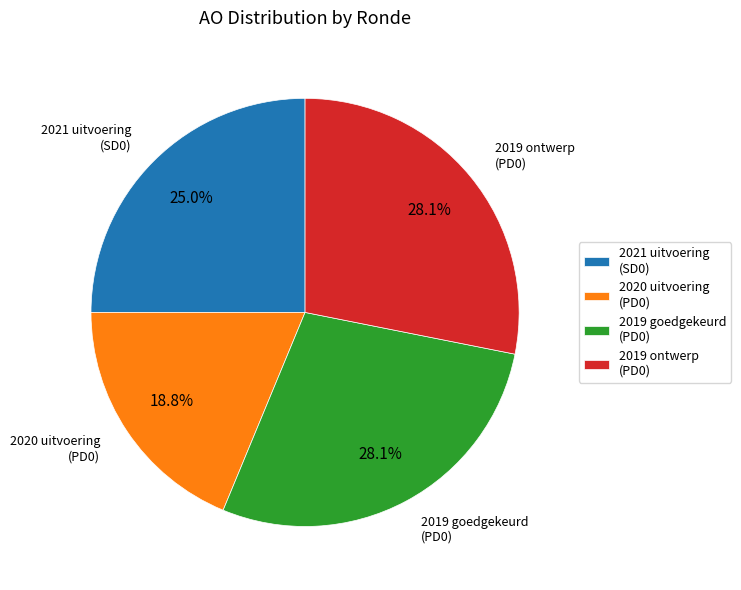

Is the sum of 2020 uitvoering (PD0) and 2019 ontwerp (PD0) greater than half?

No